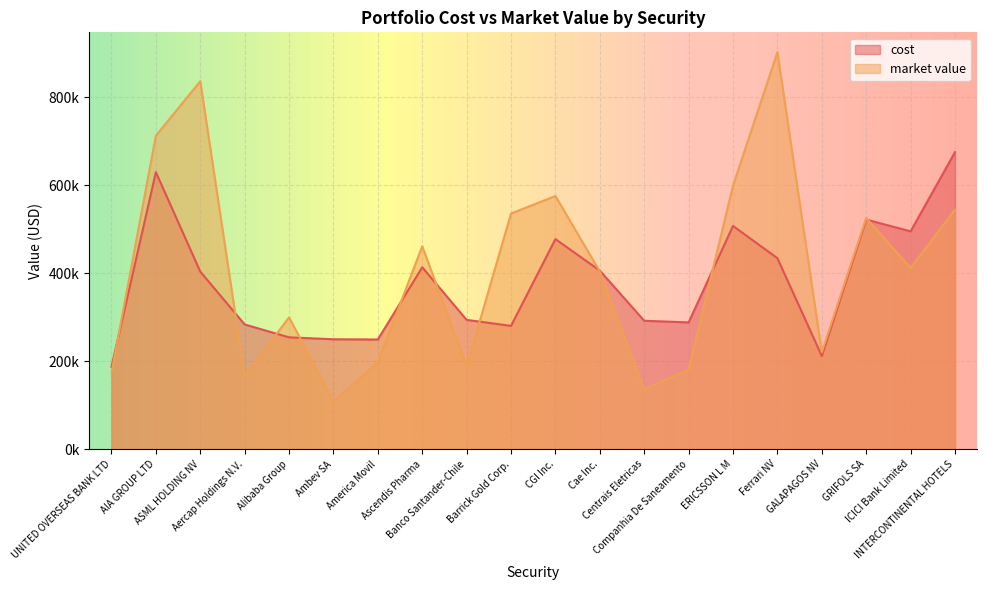

How many lines are shown in the chart?

2